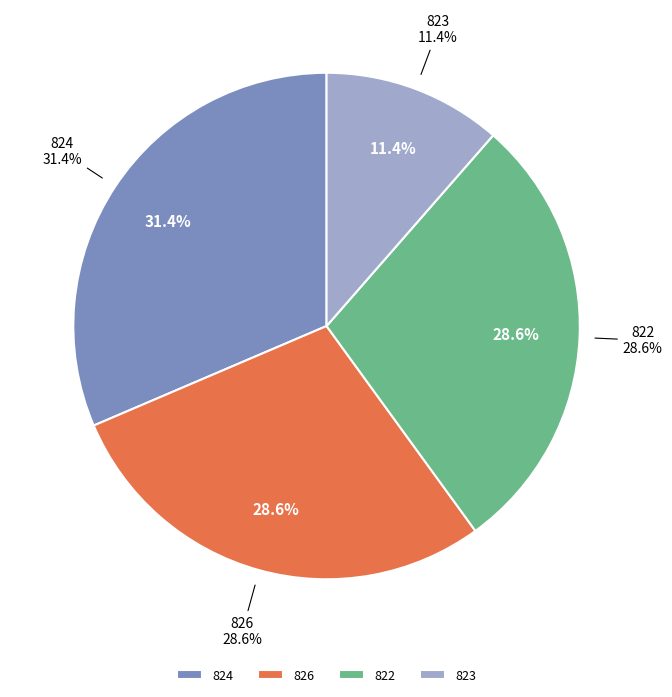

What is the total percentage of 823 and 822?

40.0%